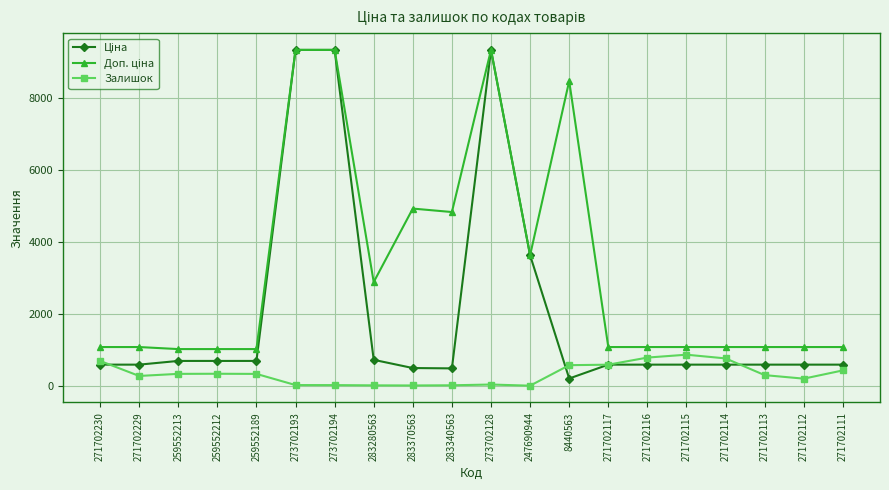

At how many categories does at least one series exceed 5548?

4